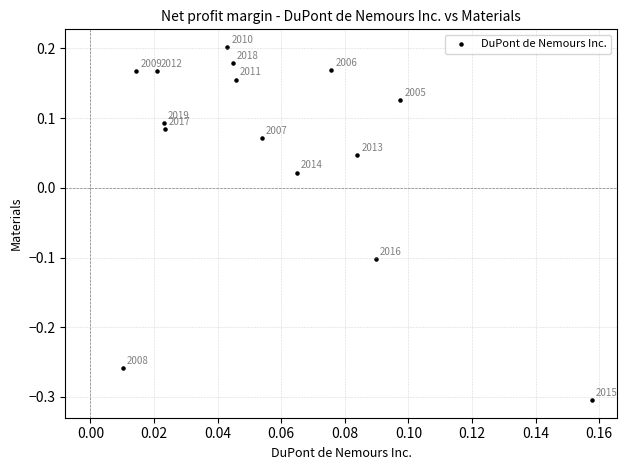

What is the range of Y values (max minus min)?

0.5